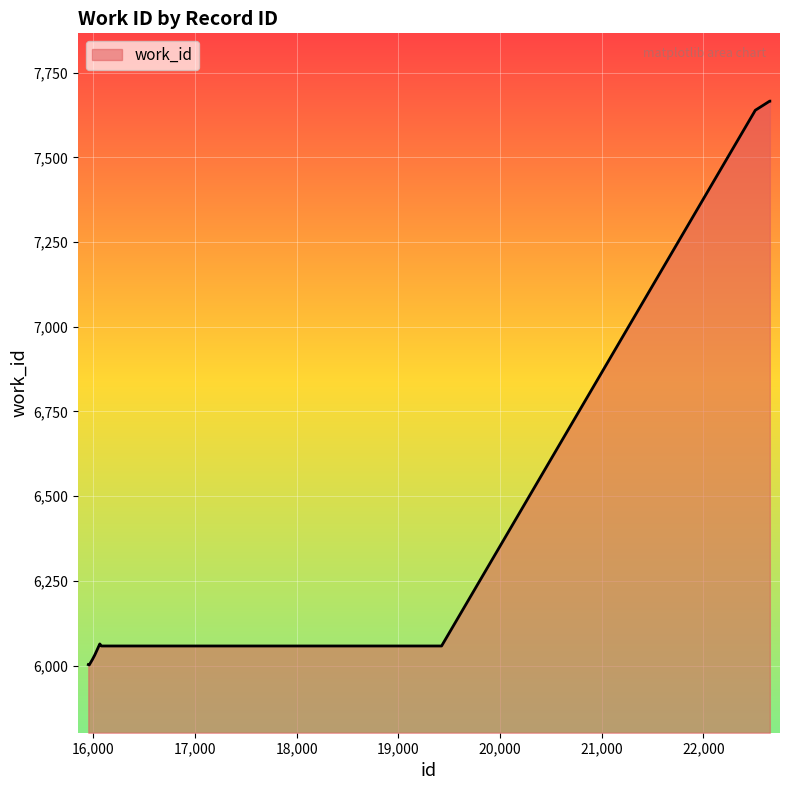

What is the greatest value displayed?

7666